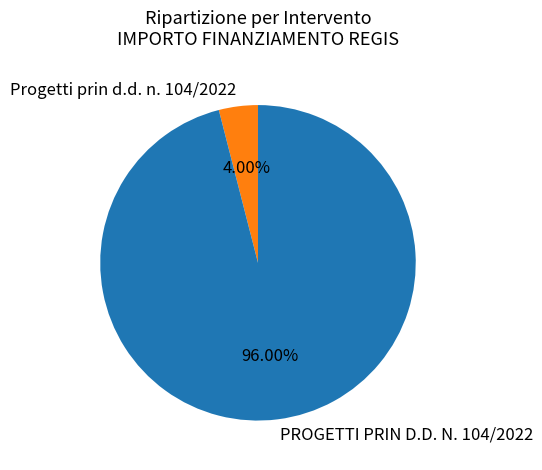

Between PROGETTI PRIN D.D. N. 104/2022 and Progetti prin d.d. n. 104/2022, which is larger?

PROGETTI PRIN D.D. N. 104/2022